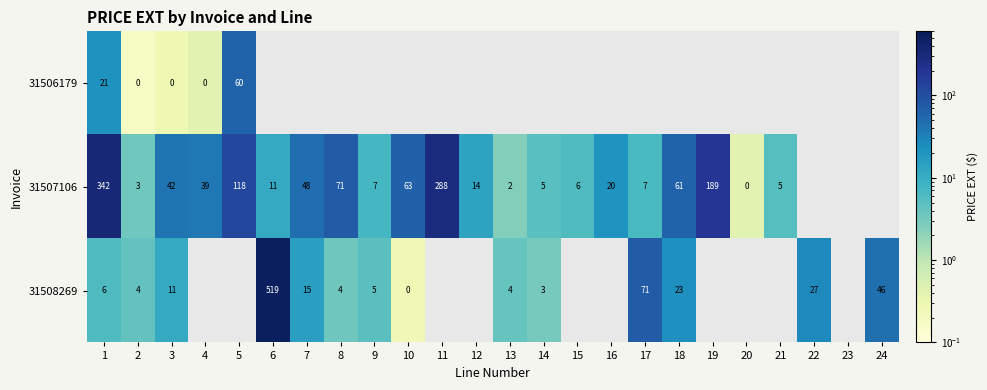

The value of 31507106 at 5 is 176.4. True or false?

False